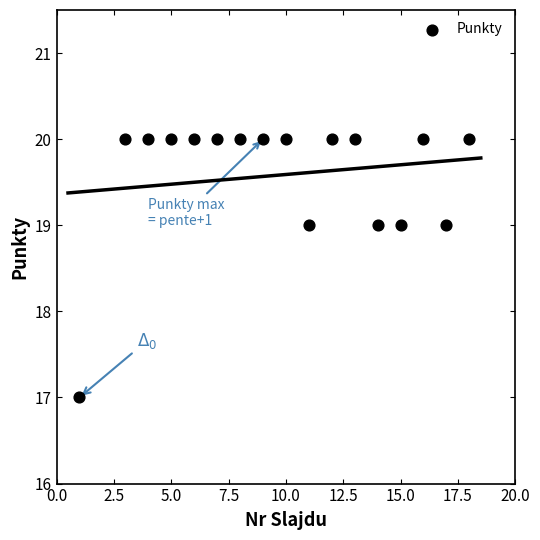

What is the range of Y values (max minus min)?

3